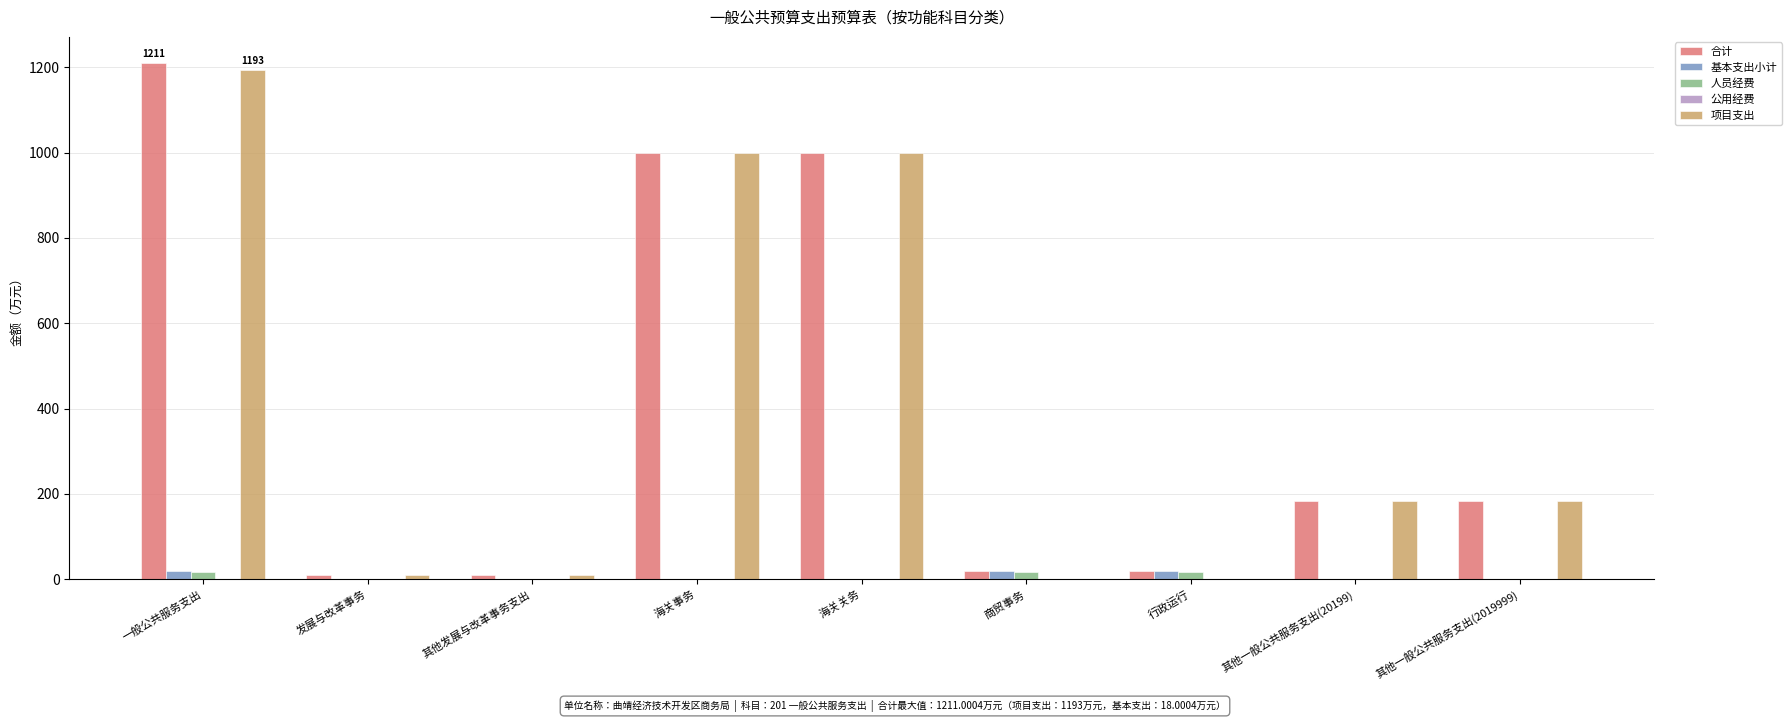

Where does the 合计 series first go above 183?

一般公共服务支出